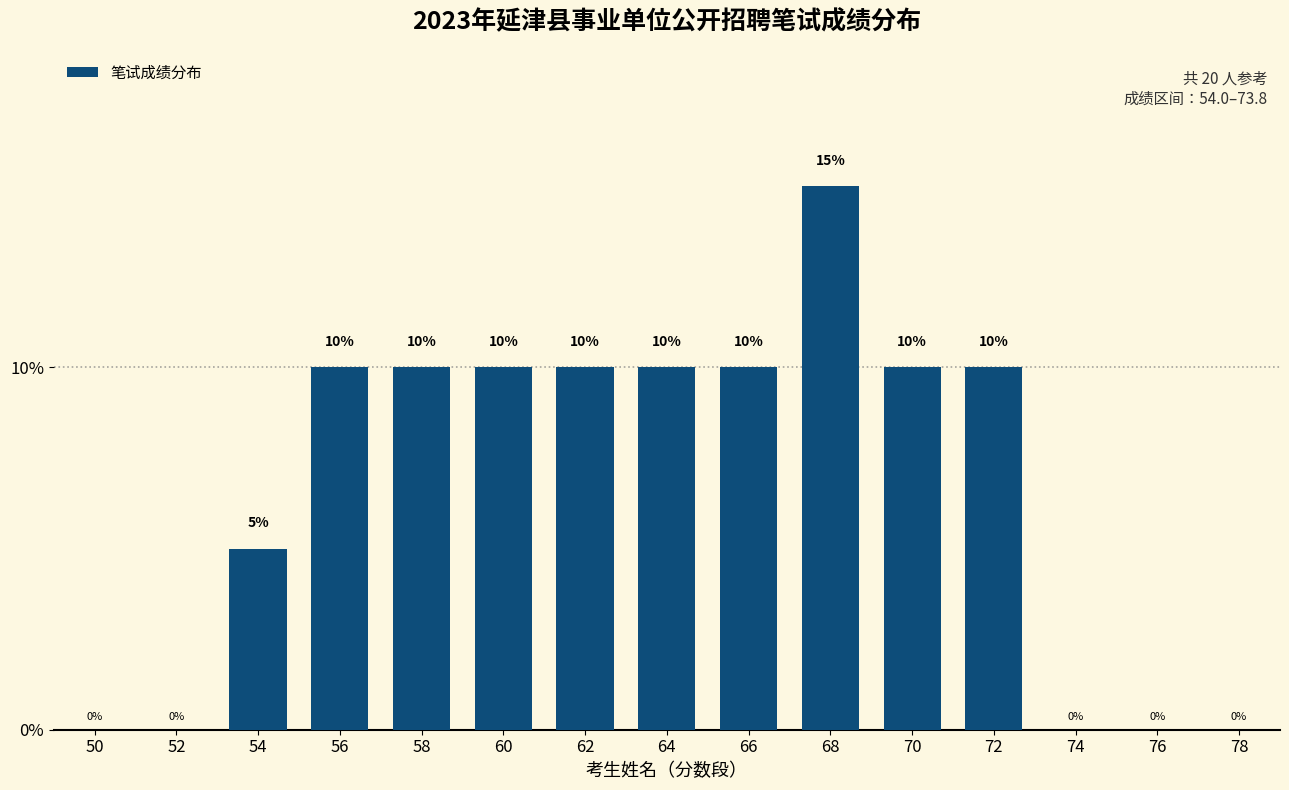

Reading left to right, list all the values displayed in this chart.

50=0.0	52=0.0	54=0.1	56=0.1	58=0.1	60=0.1	62=0.1	64=0.1	66=0.1	68=0.1	70=0.1	72=0.1	74=0.0	76=0.0	78=0.0